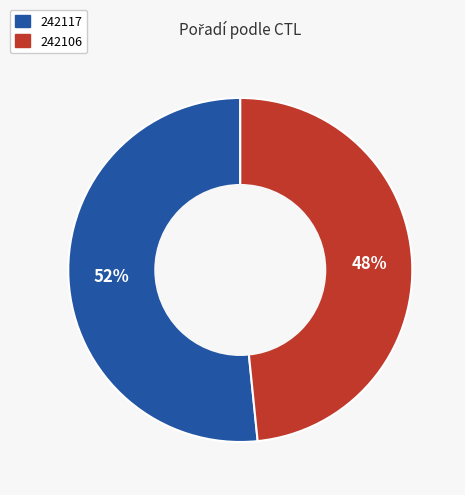

Between 242117 and 242106, which is larger?

242117